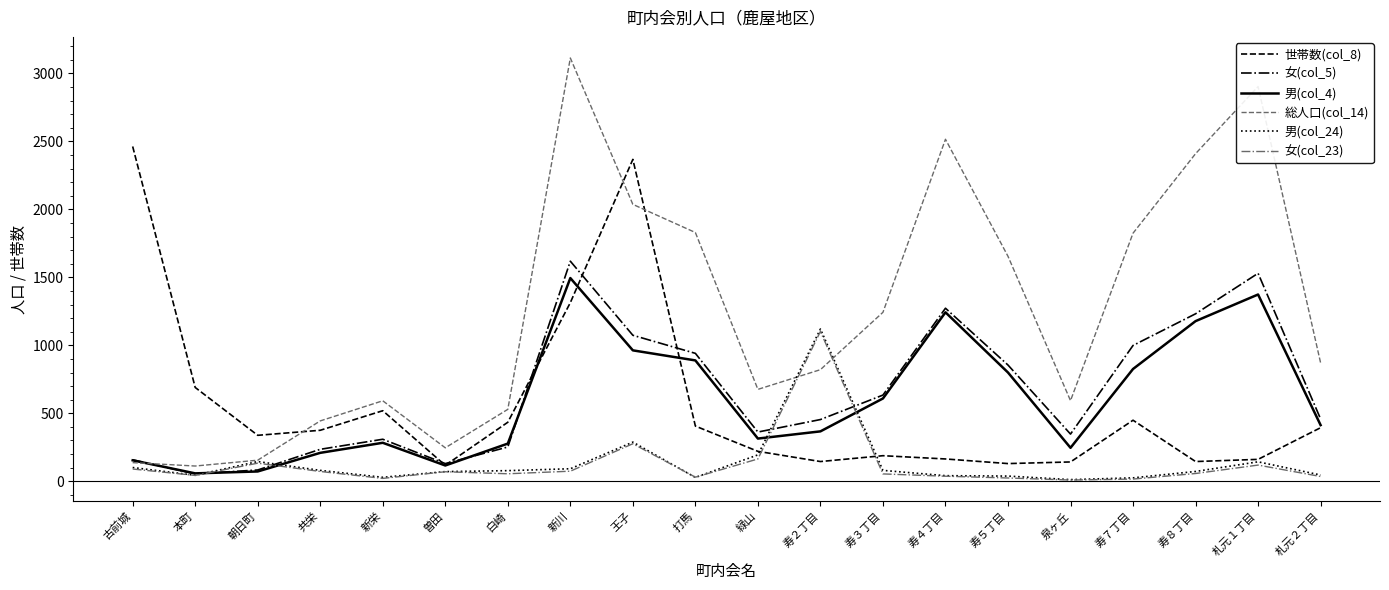

Does the chart display data point markers on the line(s)?

No